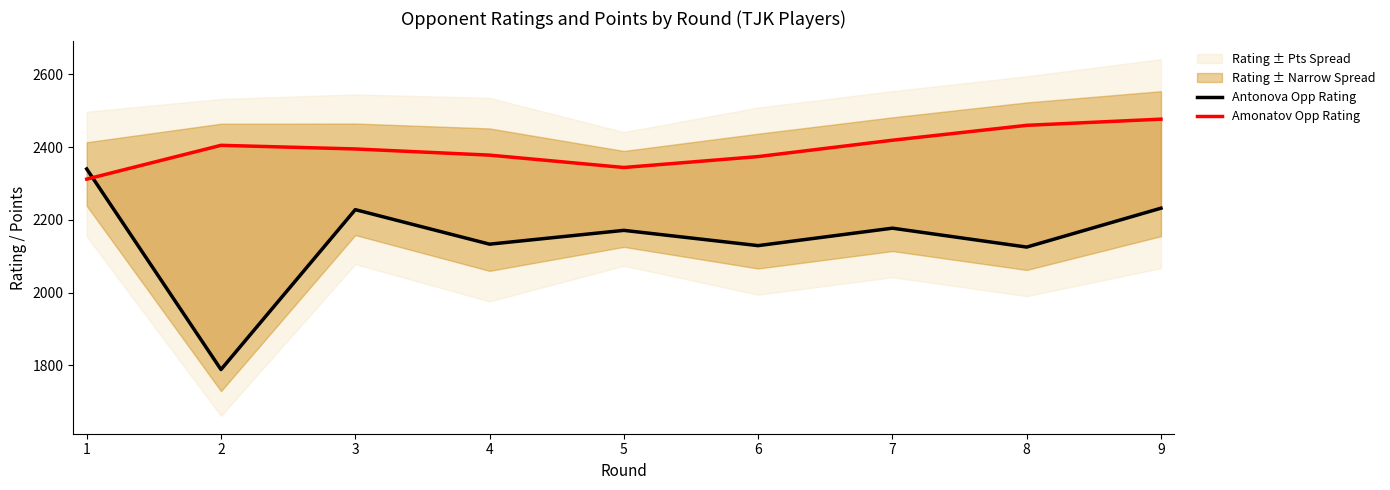

What is the average value of the Amonatov Opp Rating series?

2396